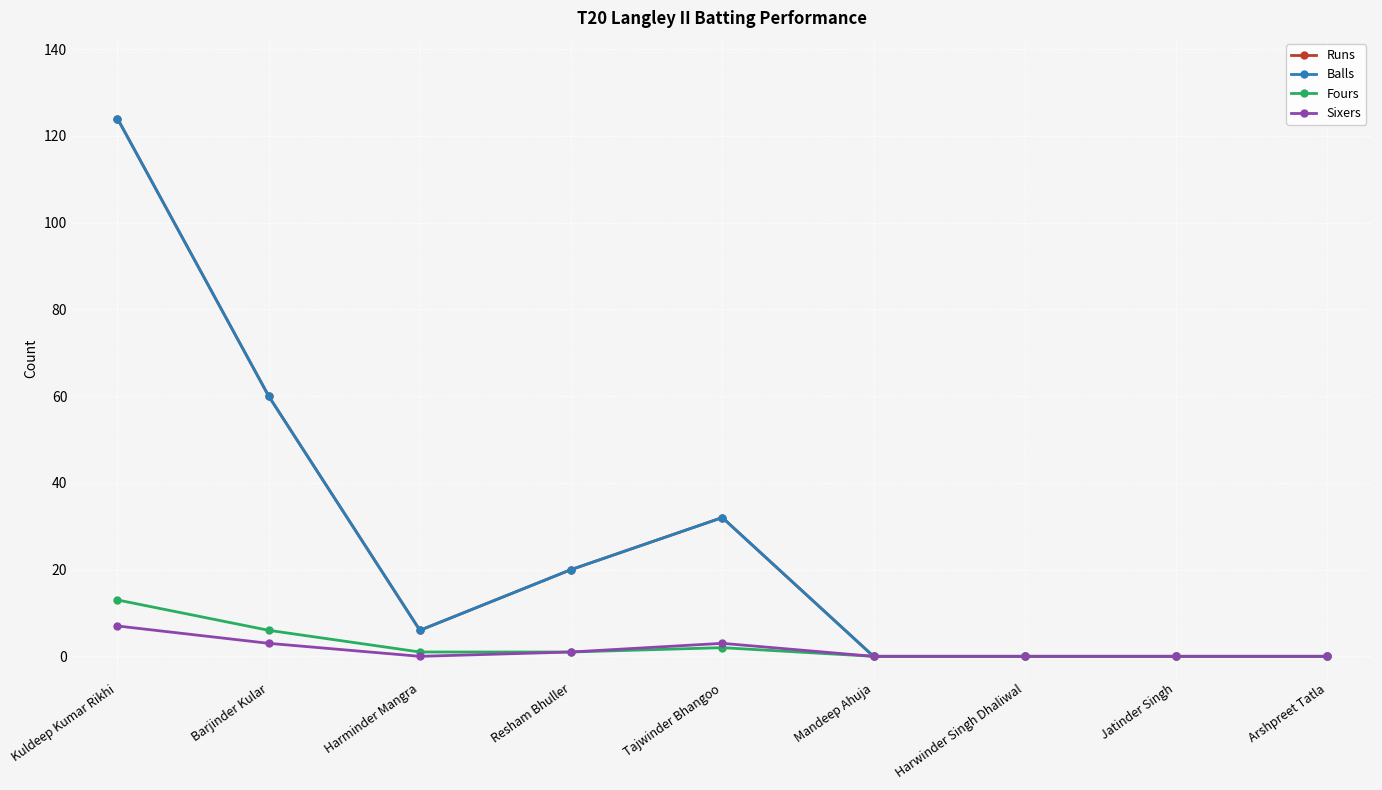

Where is Sixers nearest to the value 3?

Barjinder Kular